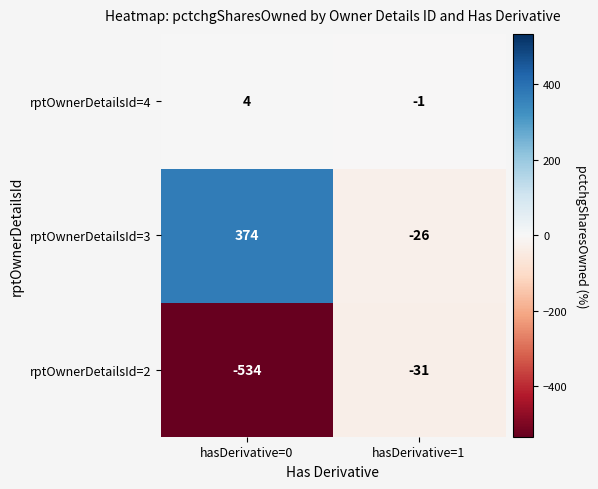

How many data points does each series have?

2